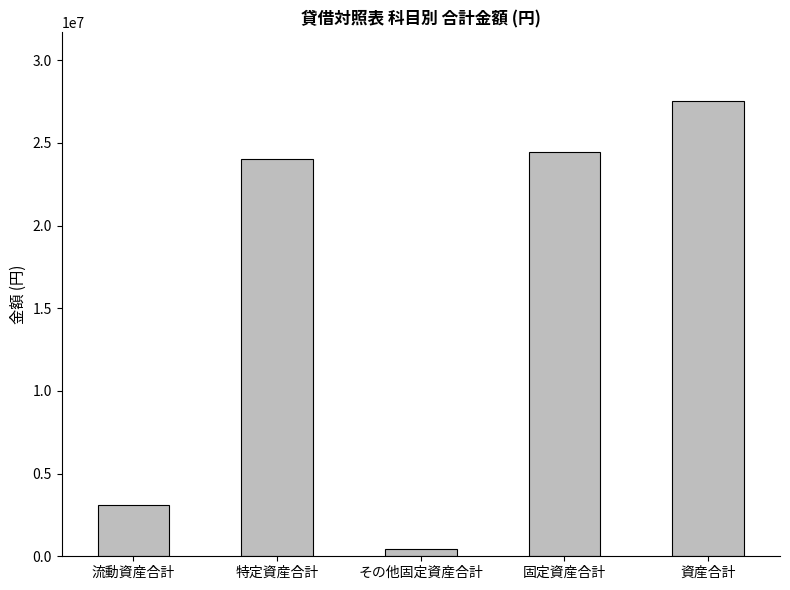

At which label is the value closest to 14006903?

特定資産合計